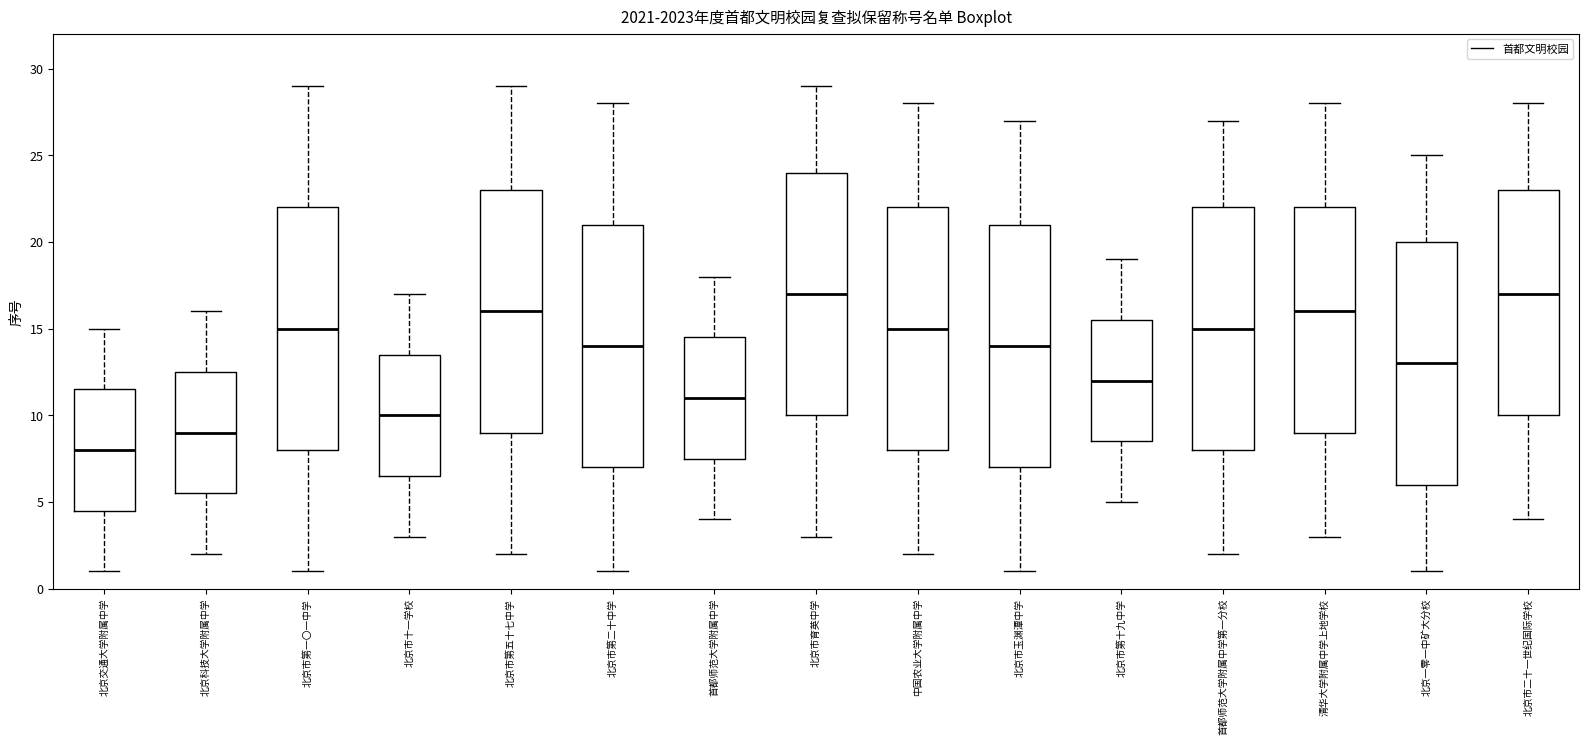

Reading left to right, read every box against the y-axis: the position of its median line, the range the box covers, and the ends of its whiskers. The values are not printed on the chart, so give them approximately, as read against the axis.

北京交通大学附属中学: median 8.0, box 4.5 to 11.5, whiskers 1.0 to 15.0
北京科技大学附属中学: median 9.0, box 5.5 to 12.5, whiskers 2.0 to 16.0
北京市第一〇一中学: median 15.0, box 8.0 to 22.0, whiskers 1.0 to 29.0
北京市十一学校: median 10.0, box 6.5 to 13.5, whiskers 3.0 to 17.0
北京市第五十七中学: median 16.0, box 9.0 to 23.0, whiskers 2.0 to 29.0
北京市第二十中学: median 14.0, box 7.0 to 21.0, whiskers 1.0 to 28.0
首都师范大学附属中学: median 11.0, box 7.5 to 14.5, whiskers 4.0 to 18.0
北京市育英中学: median 17.0, box 10.0 to 24.0, whiskers 3.0 to 29.0
中国农业大学附属中学: median 15.0, box 8.0 to 22.0, whiskers 2.0 to 28.0
北京市玉渊潭中学: median 14.0, box 7.0 to 21.0, whiskers 1.0 to 27.0
北京市第十九中学: median 12.0, box 8.5 to 15.5, whiskers 5.0 to 19.0
首都师范大学附属中学第一分校: median 15.0, box 8.0 to 22.0, whiskers 2.0 to 27.0
清华大学附属中学上地学校: median 16.0, box 9.0 to 22.0, whiskers 3.0 to 28.0
北京一零一中矿大分校: median 13.0, box 6.0 to 20.0, whiskers 1.0 to 25.0
北京市二十一世纪国际学校: median 17.0, box 10.0 to 23.0, whiskers 4.0 to 28.0